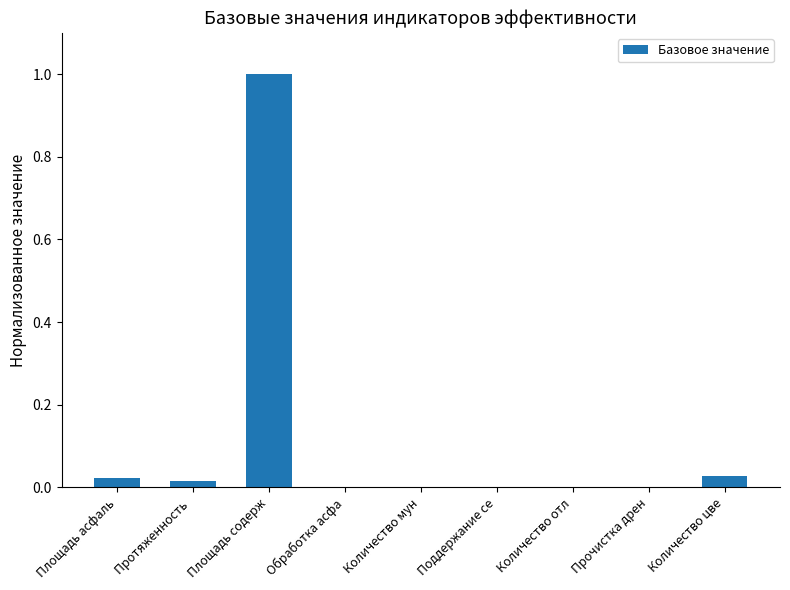

Which label corresponds to the largest value in the chart?

Площадь содерж